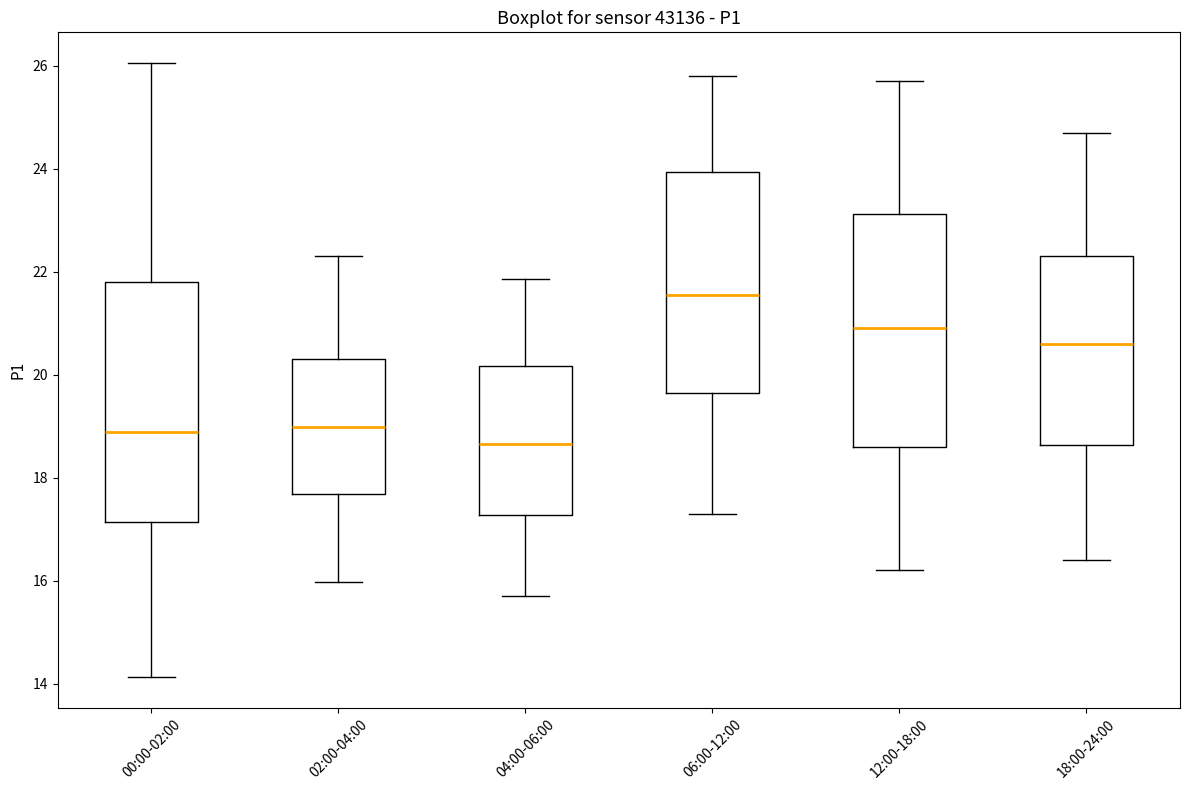

Where is the upper edge of the box for 06:00-12:00 on the y-axis? The values are not printed on the chart, so give them approximately, as read against the axis.

24.0